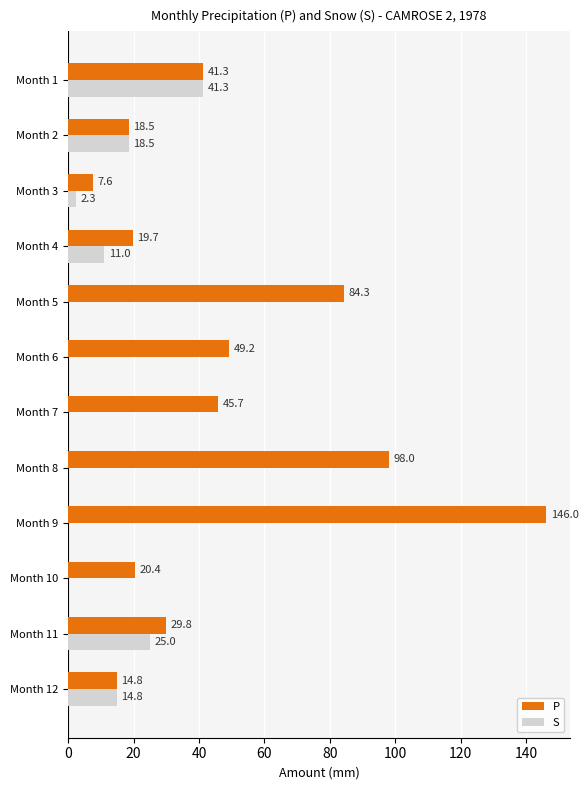

What is the sum of the P values at Month 9 and Month 2?

164.5